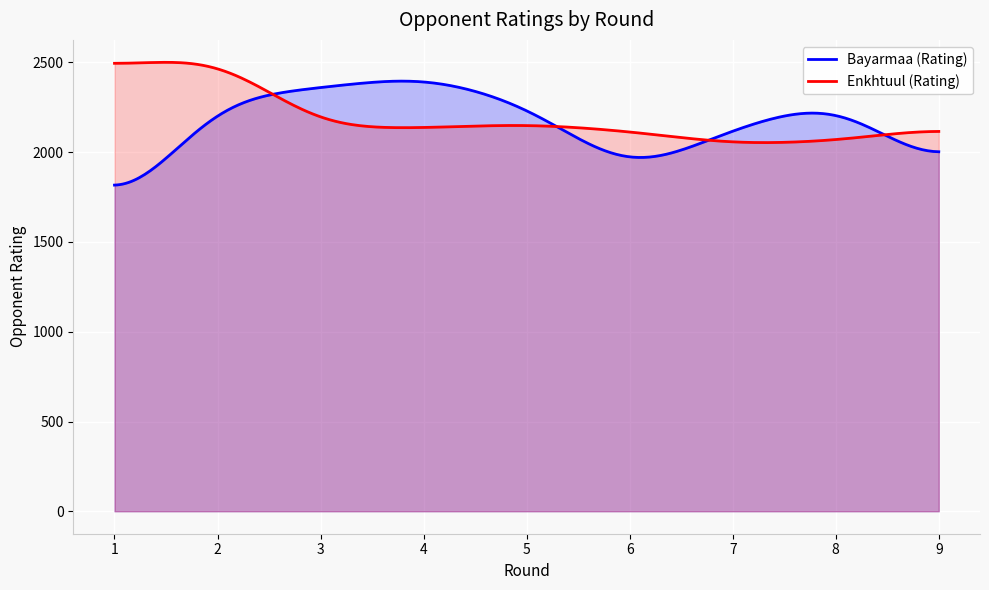

What is the lowest value of the Bayarmaa (Rating) series?

1817.0